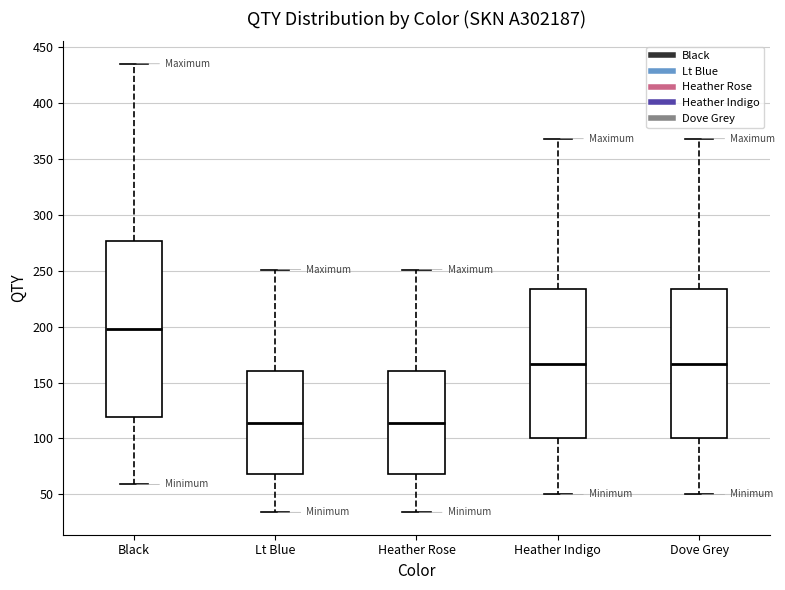

Where is the upper edge of the box for Heather Rose on the y-axis? The values are not printed on the chart, so give them approximately, as read against the axis.

160